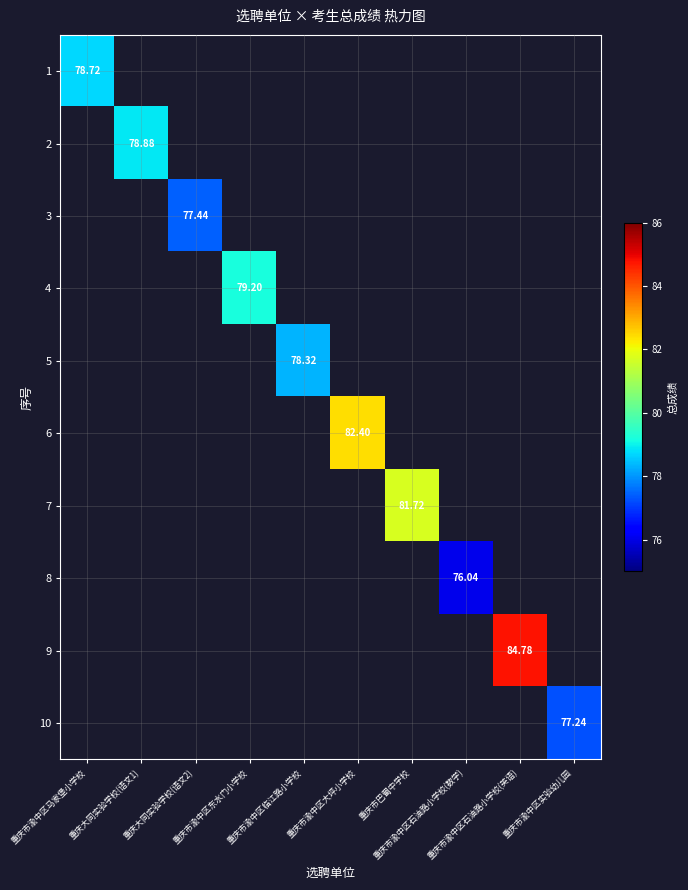

Which category has the lowest value across all series?

重庆市渝中区石油路小学校(数学)